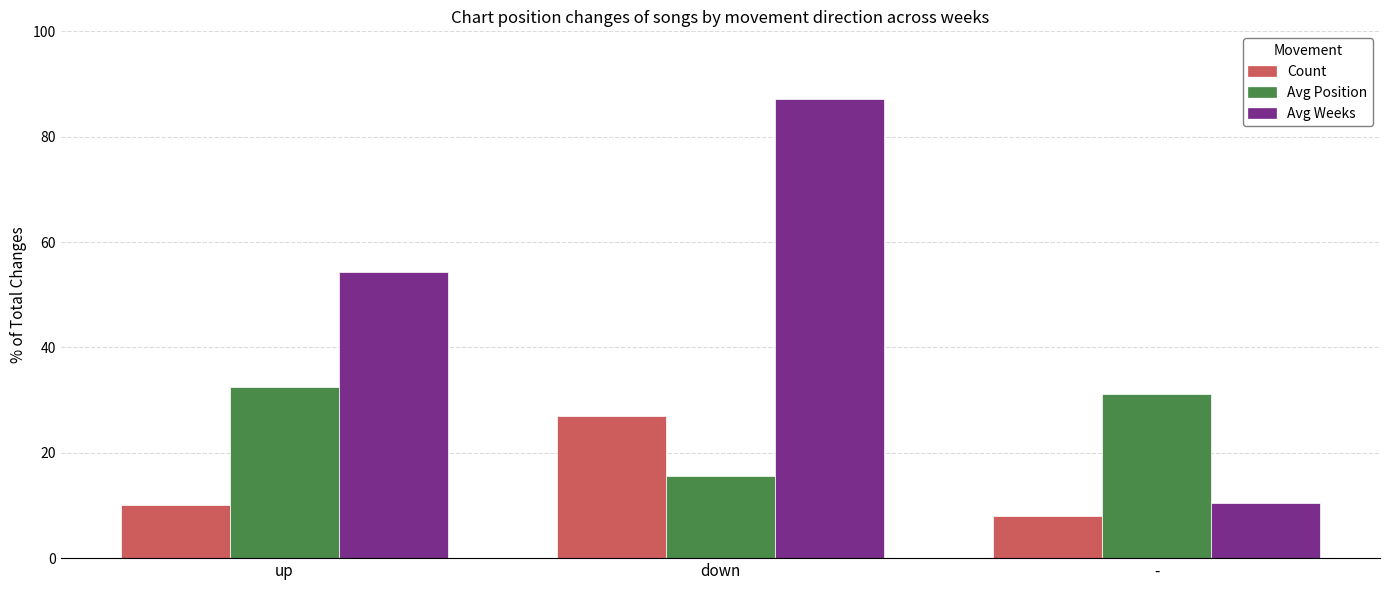

At which category is the sum across all series the highest?

down